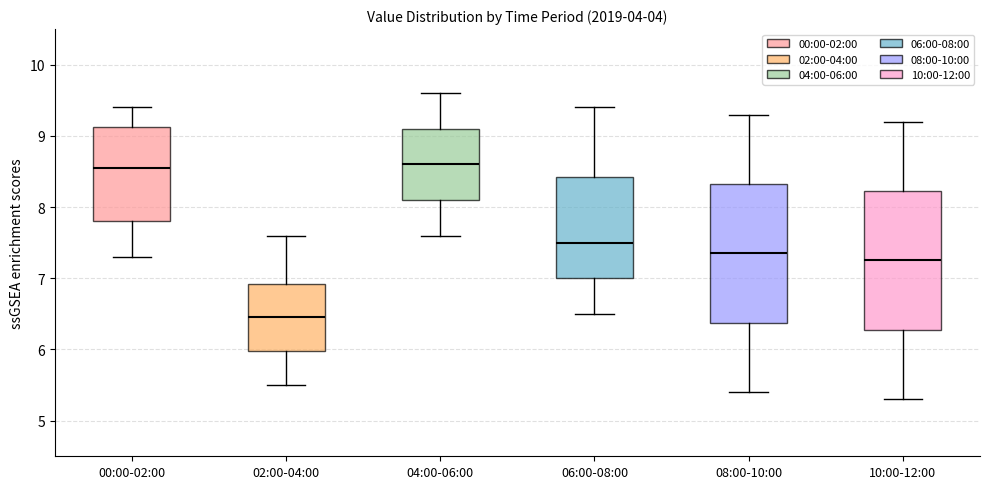

Where is the lower edge of the box for 00:00-02:00 on the y-axis? The values are not printed on the chart, so give them approximately, as read against the axis.

7.8